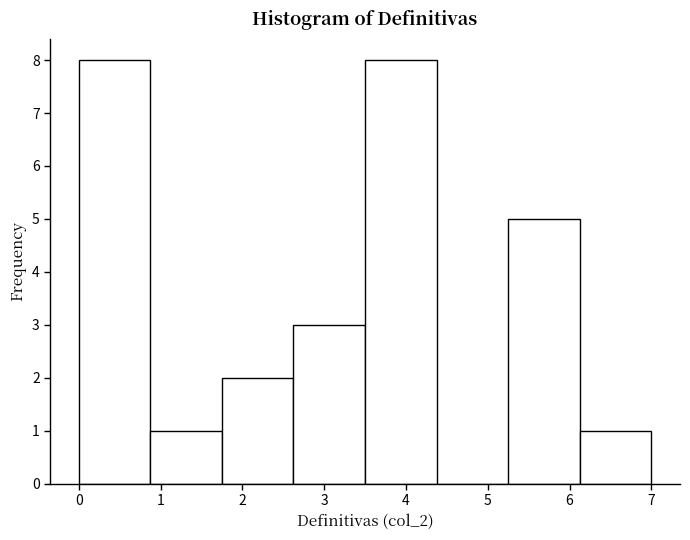

Reading left to right, list every bar in this chart as the range it spans on the x-axis followed by its height. Neither the bar edges nor the heights are printed on the chart, so give them approximately, as read against the axes.

0.0 to 0.9: 8
0.9 to 1.8: 1
1.8 to 2.6: 2
2.6 to 3.5: 3
3.5 to 4.4: 8
4.4 to 5.3: 0
5.3 to 6.1: 5
6.1 to 7.0: 1